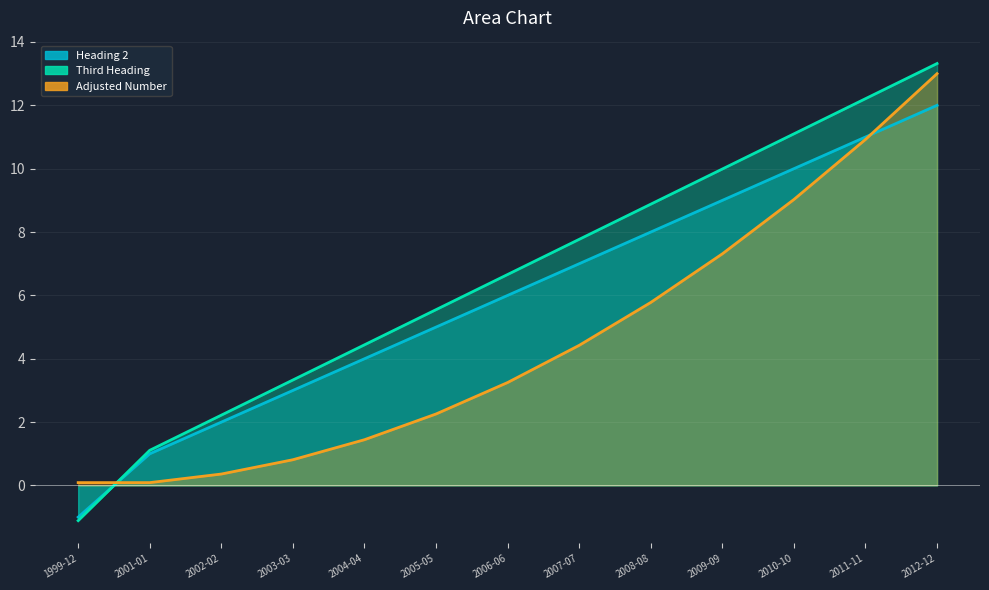

How many values in Heading 2 are above zero?

12